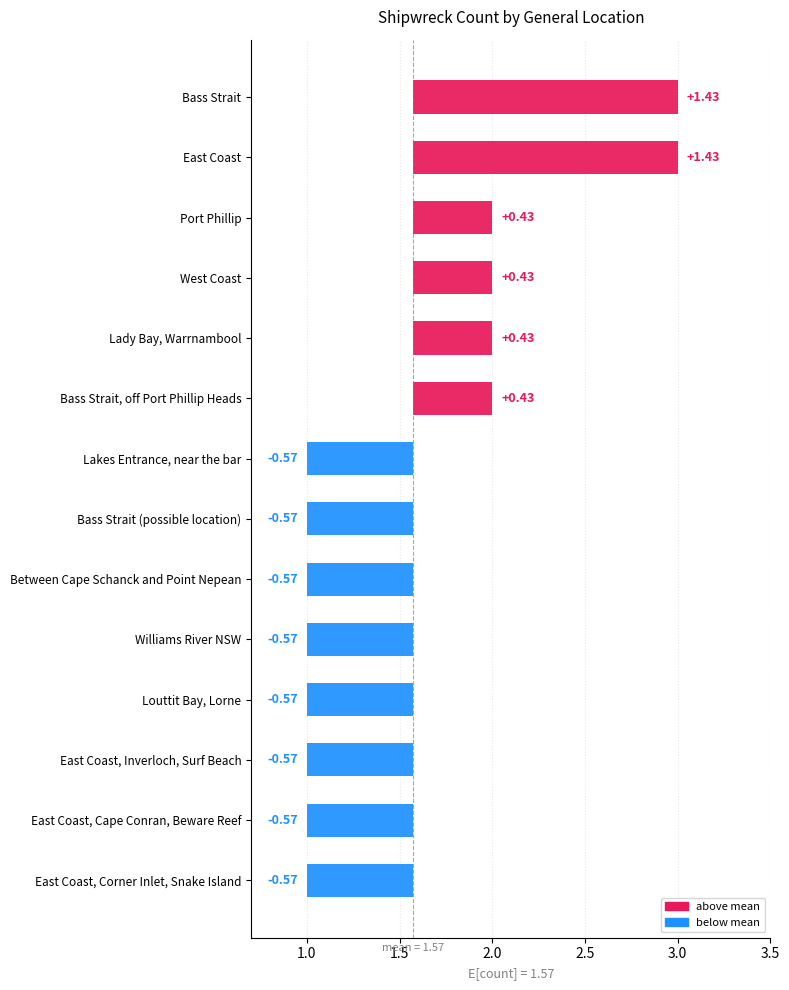

How many series are shown in this chart?

1